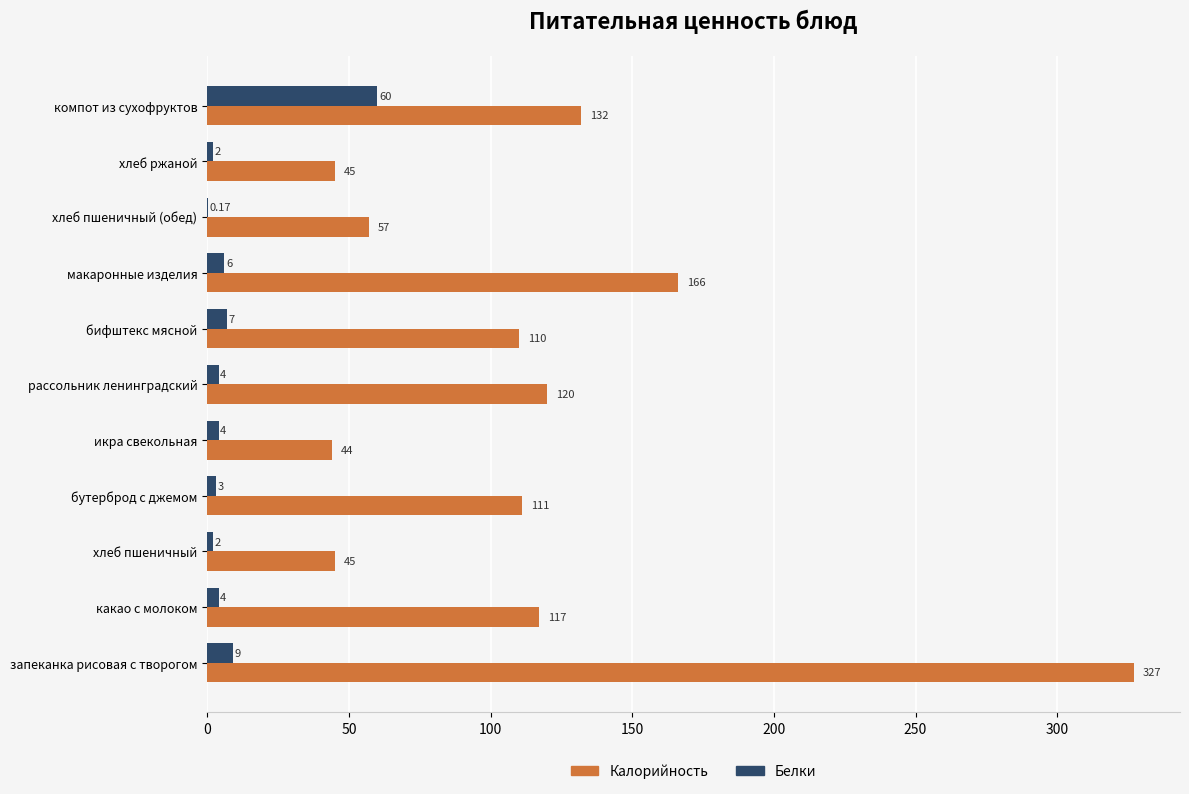

Which series changed the most between макаронные изделия and хлеб пшеничный (обед)?

Калорийность